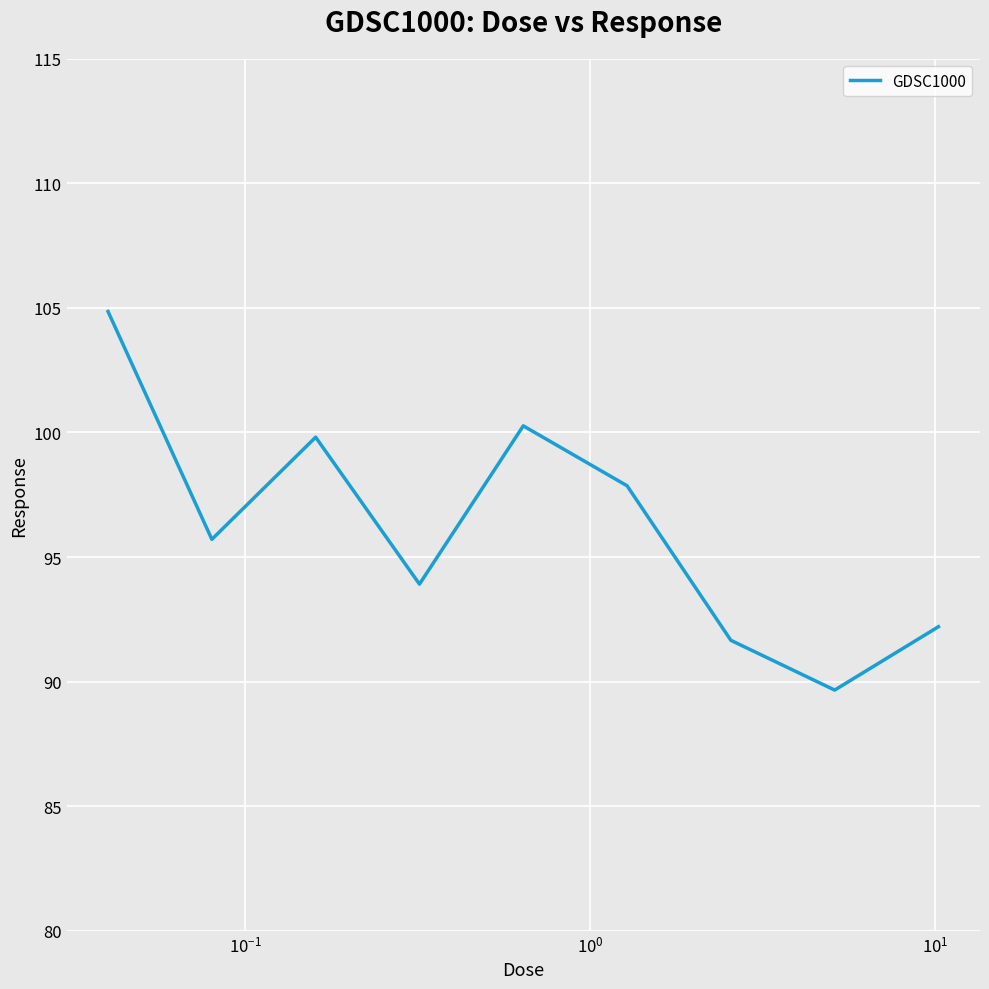

What is the difference between the maximum and minimum values?

15.2